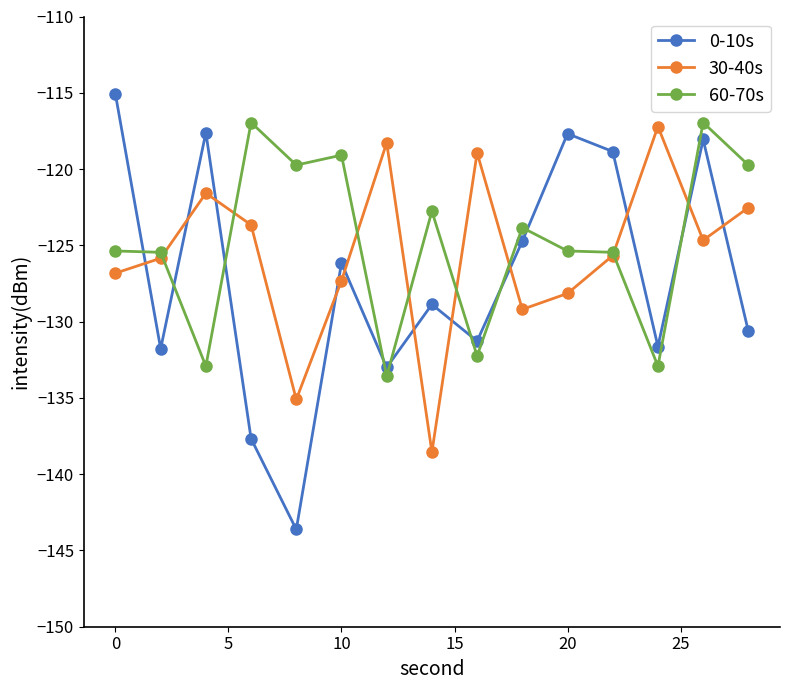

How many series are shown in this chart?

3